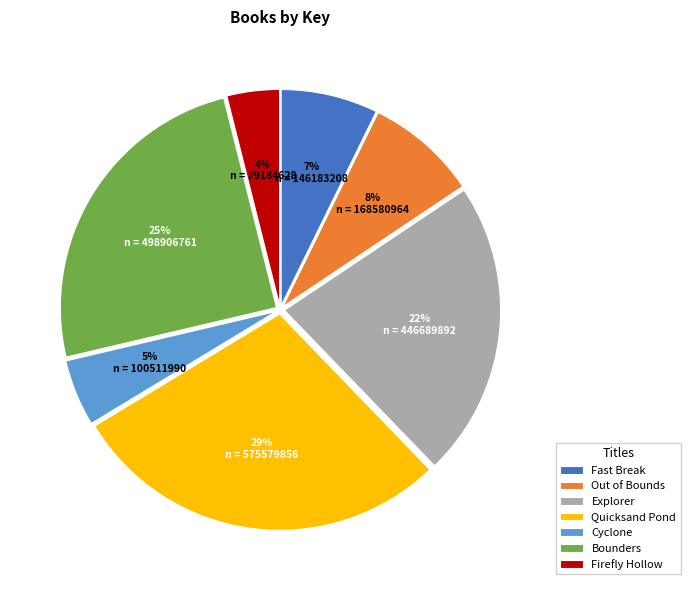

Does Cyclone represent more than half of the total?

No